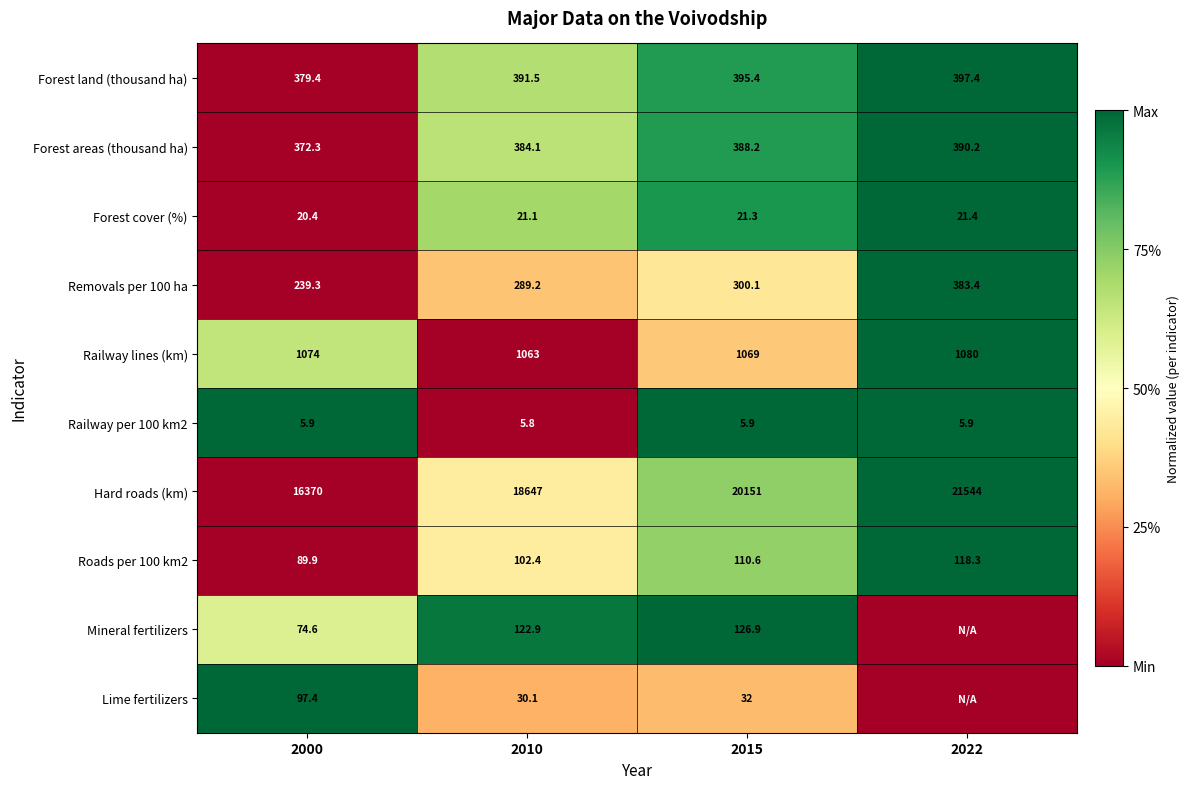

Which has a higher value, 2010 or 2015?

2015